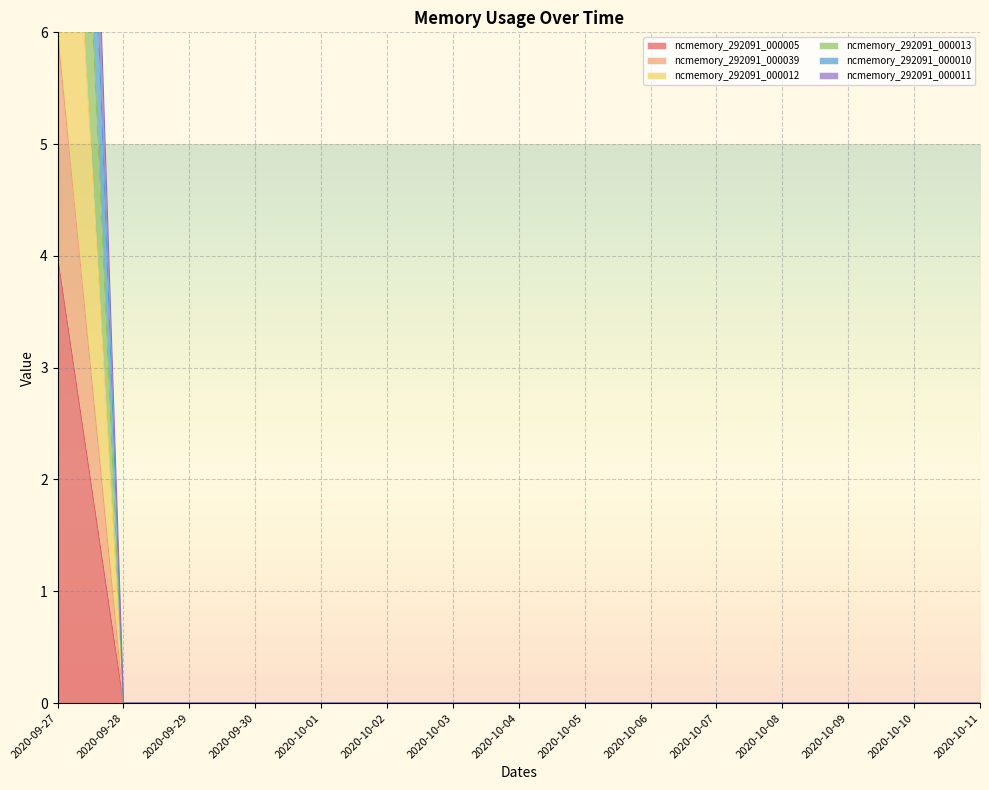

Which series changed the most between 2020-10-03 and 2020-10-10?

ncmemory_292091_000005